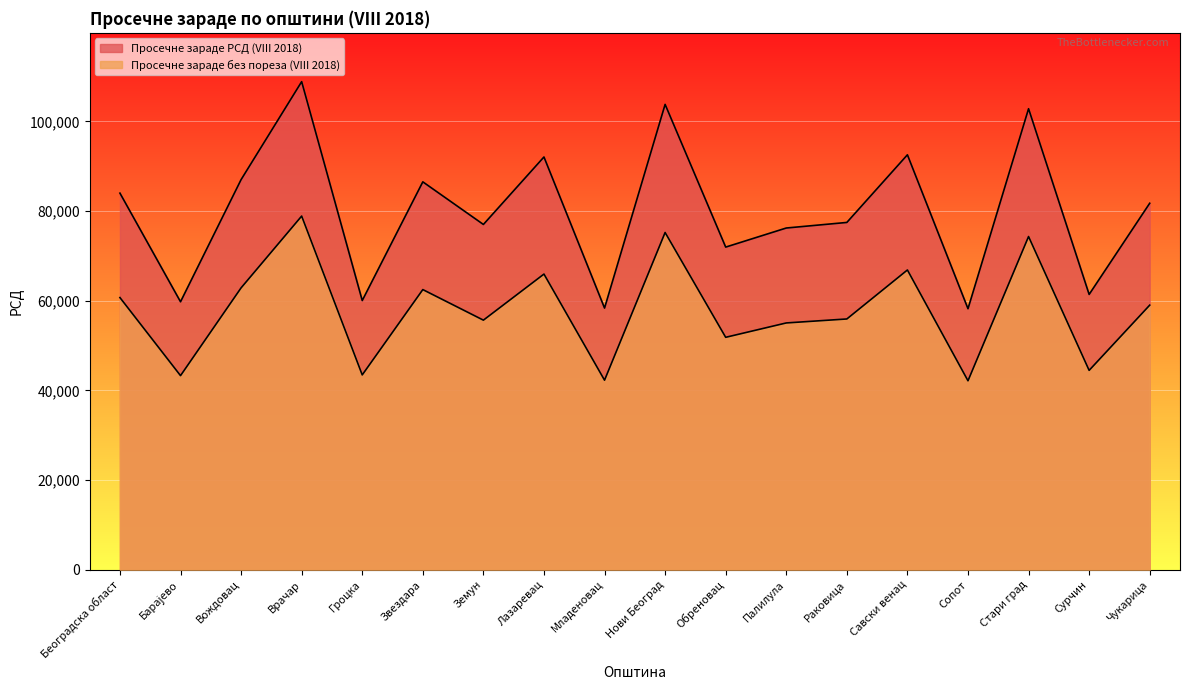

What is the difference between the Просечне зараде РСД (VIII 2018) values at Вождовац and Сопот?

28796